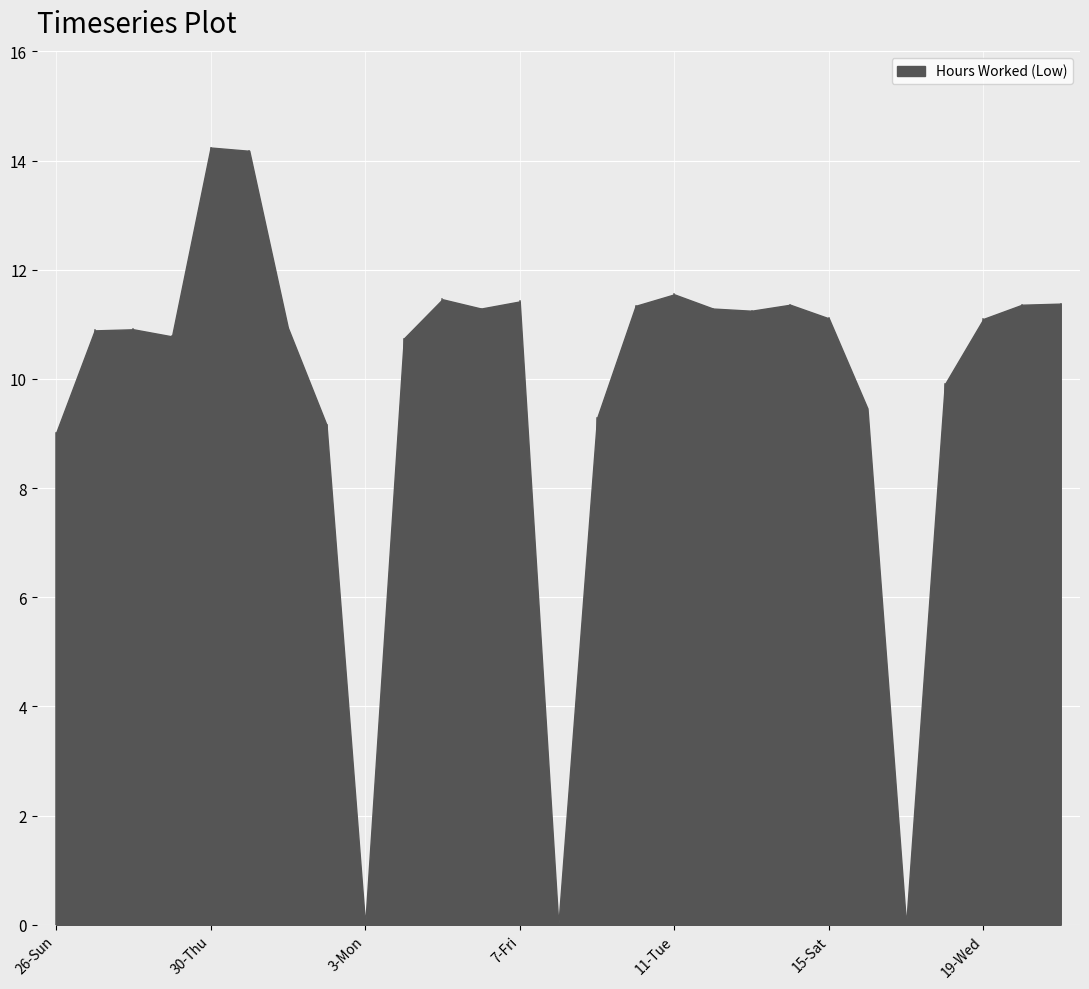

The chart shows a value of 12.6 at 26-Sun. True or false?

False